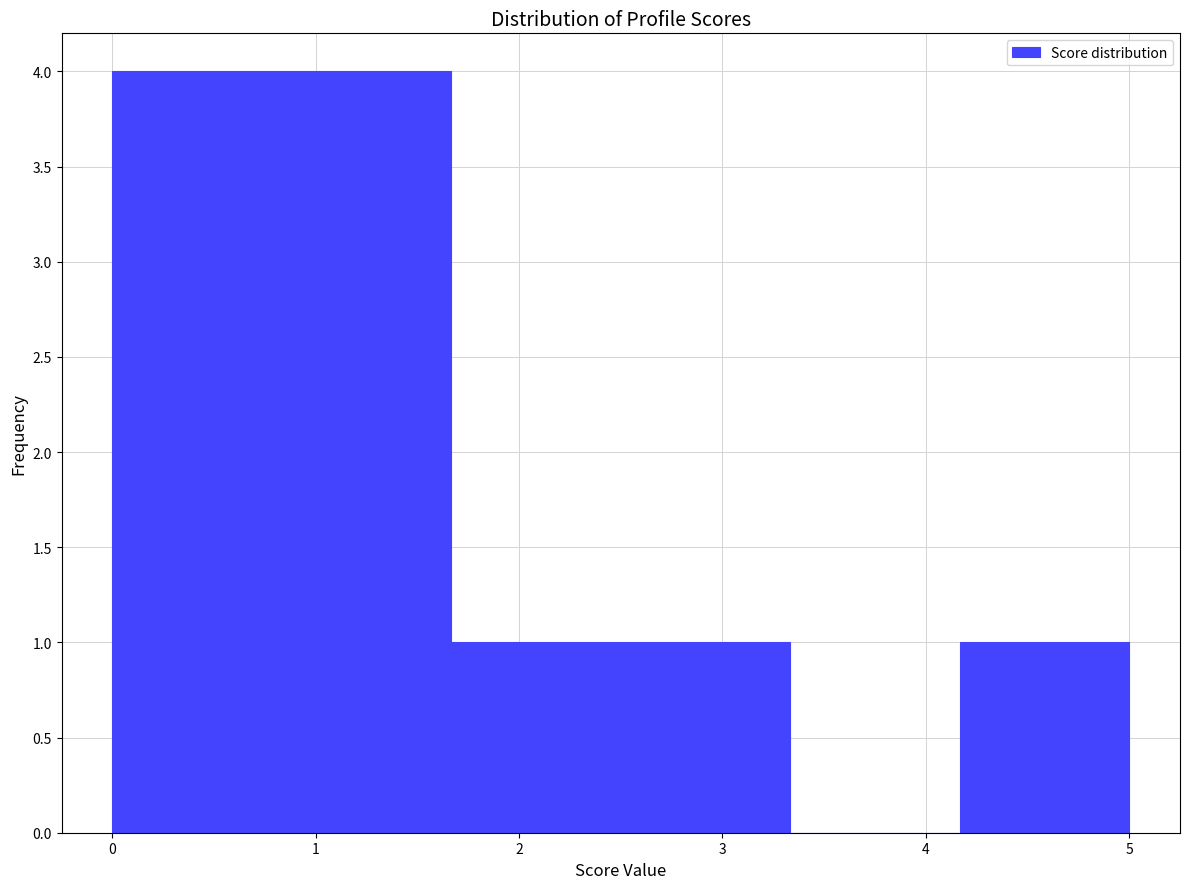

Reading left to right, list every bar in this chart as the range it spans on the x-axis followed by its height. Neither the bar edges nor the heights are printed on the chart, so give them approximately, as read against the axes.

0.0 to 0.8: 4
0.8 to 1.7: 4
1.7 to 2.5: 1
2.5 to 3.3: 1
3.3 to 4.2: 0
4.2 to 5.0: 1